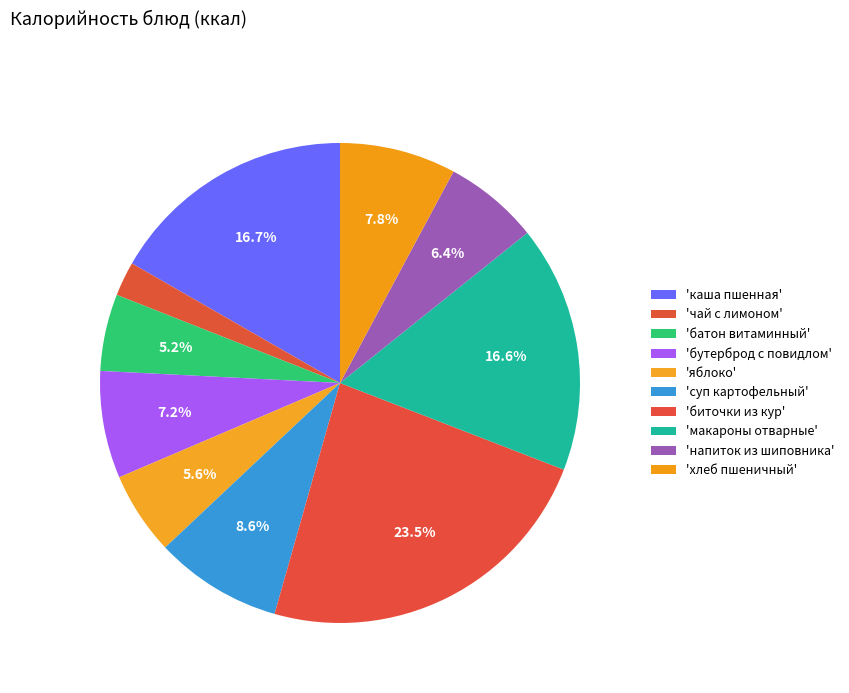

How many segments does this pie chart have?

10